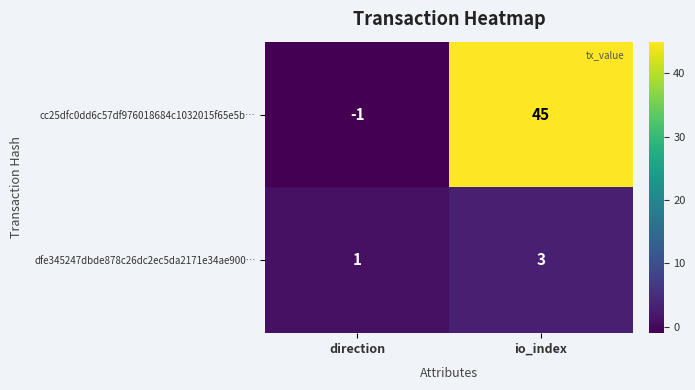

List the series in order of their overall mean, highest first.

cc25dfc0dd6c57df976018684c1032015f65e5b…, dfe345247dbde878c26dc2ec5da2171e34ae900…